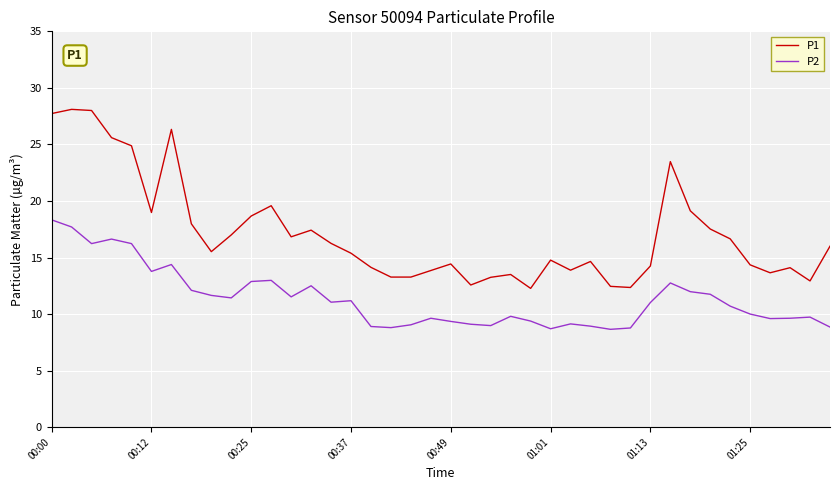

Rank the series by their average value, from highest to lowest.

P1, P2